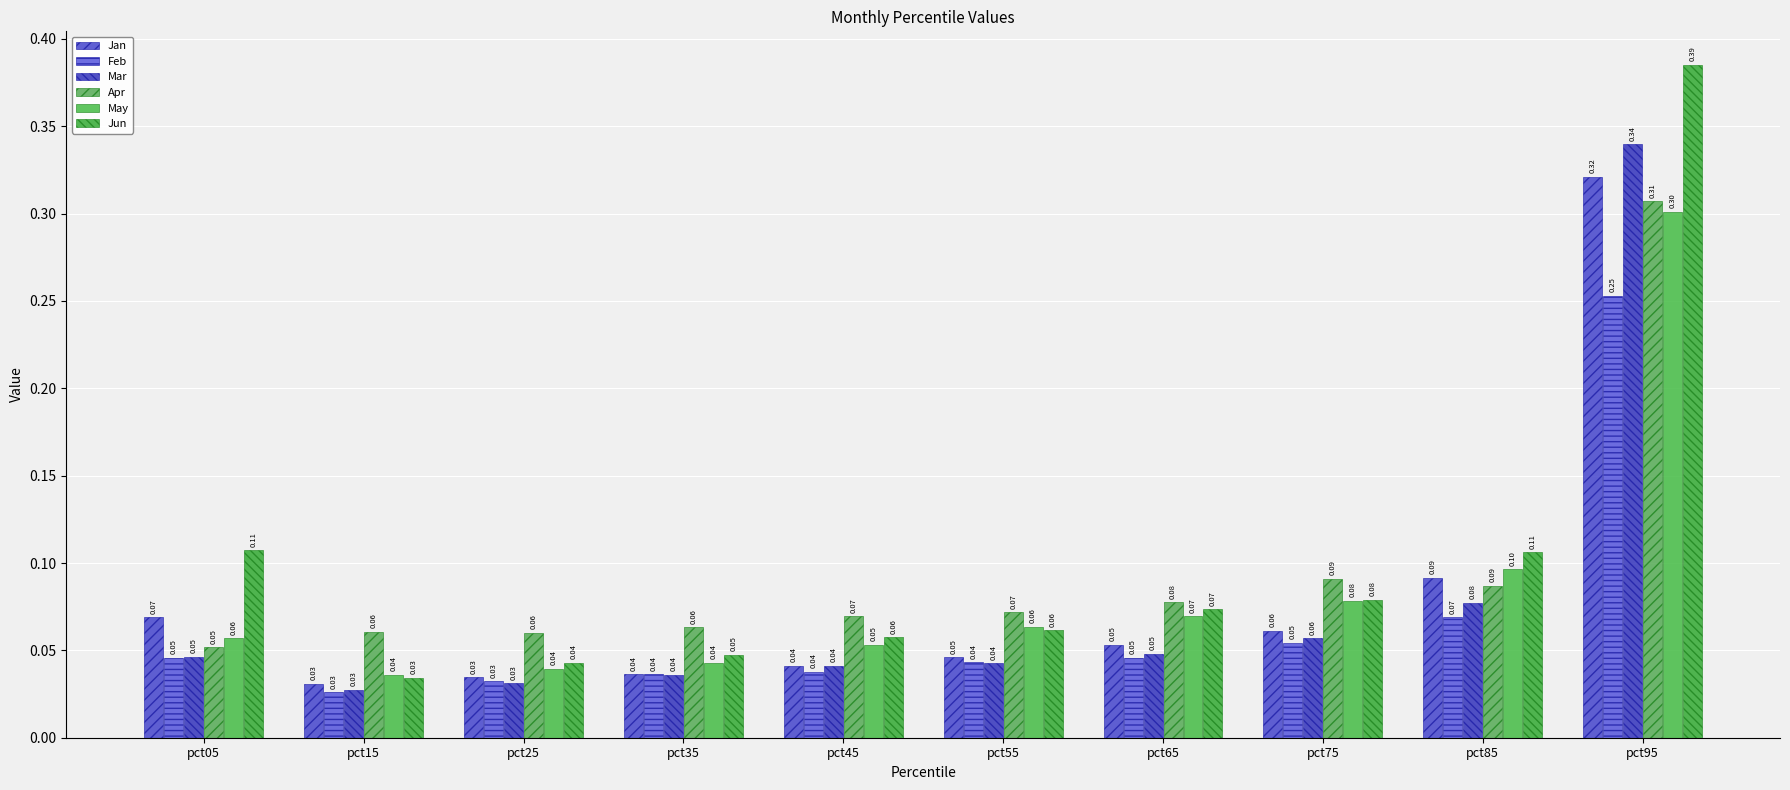

What is the sum of the May values at pct15 and pct05?

0.1